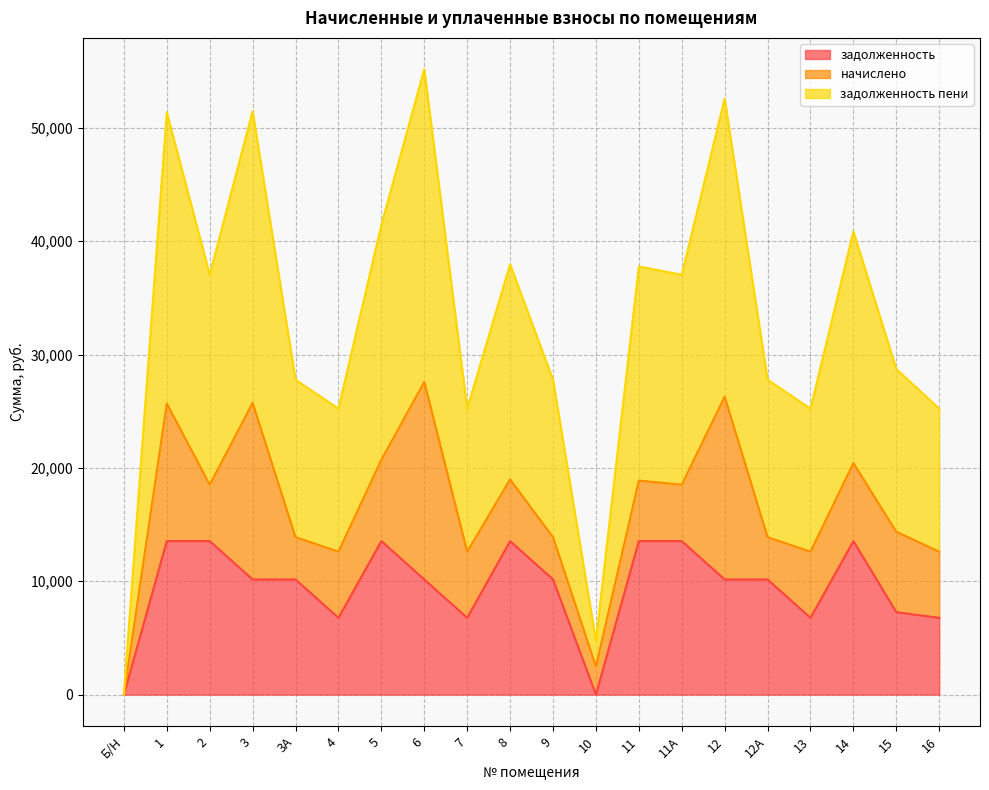

What is the label of the 9th point from the left?

7